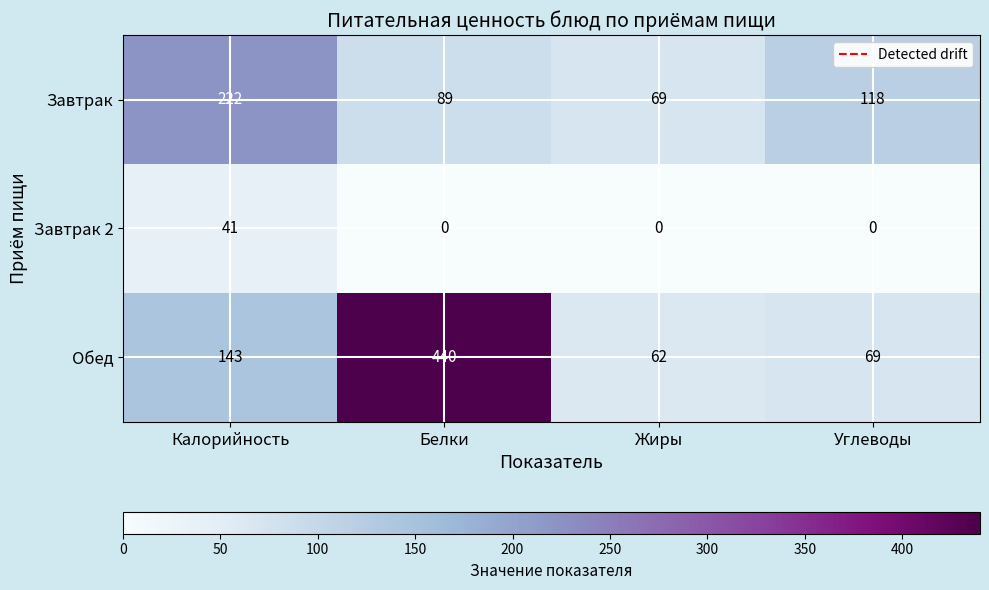

What is the sum of all Завтрак 2 values?

41